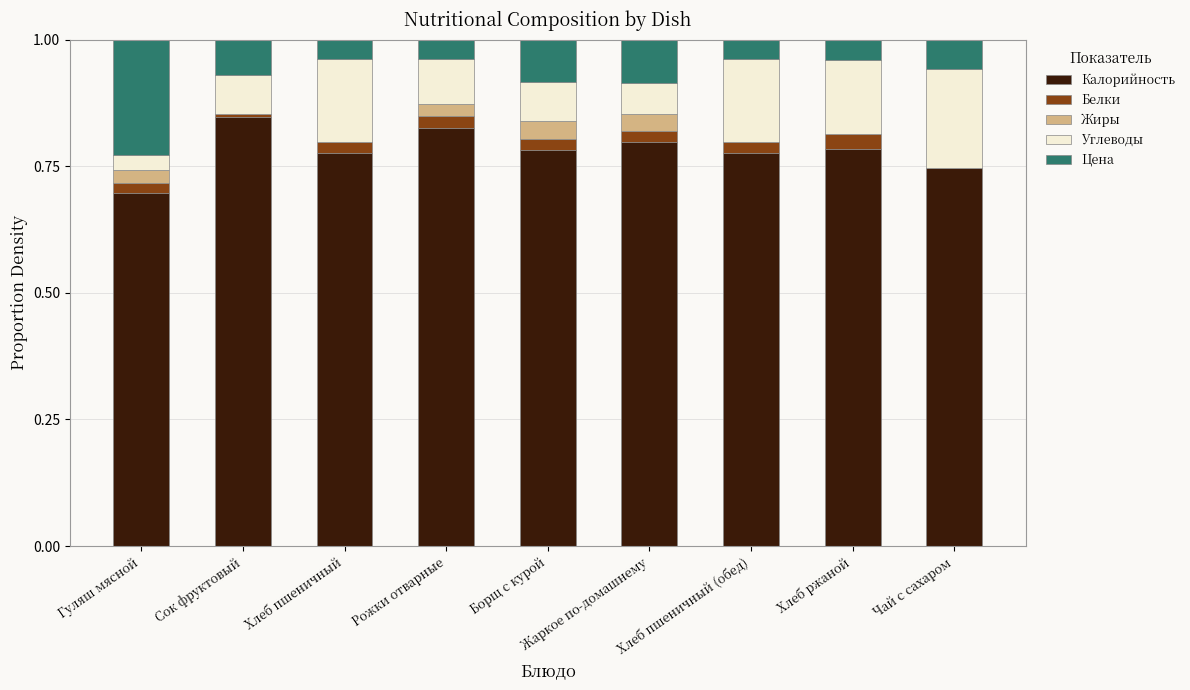

What is the total value across all series at Хлеб пшеничный?

1.0